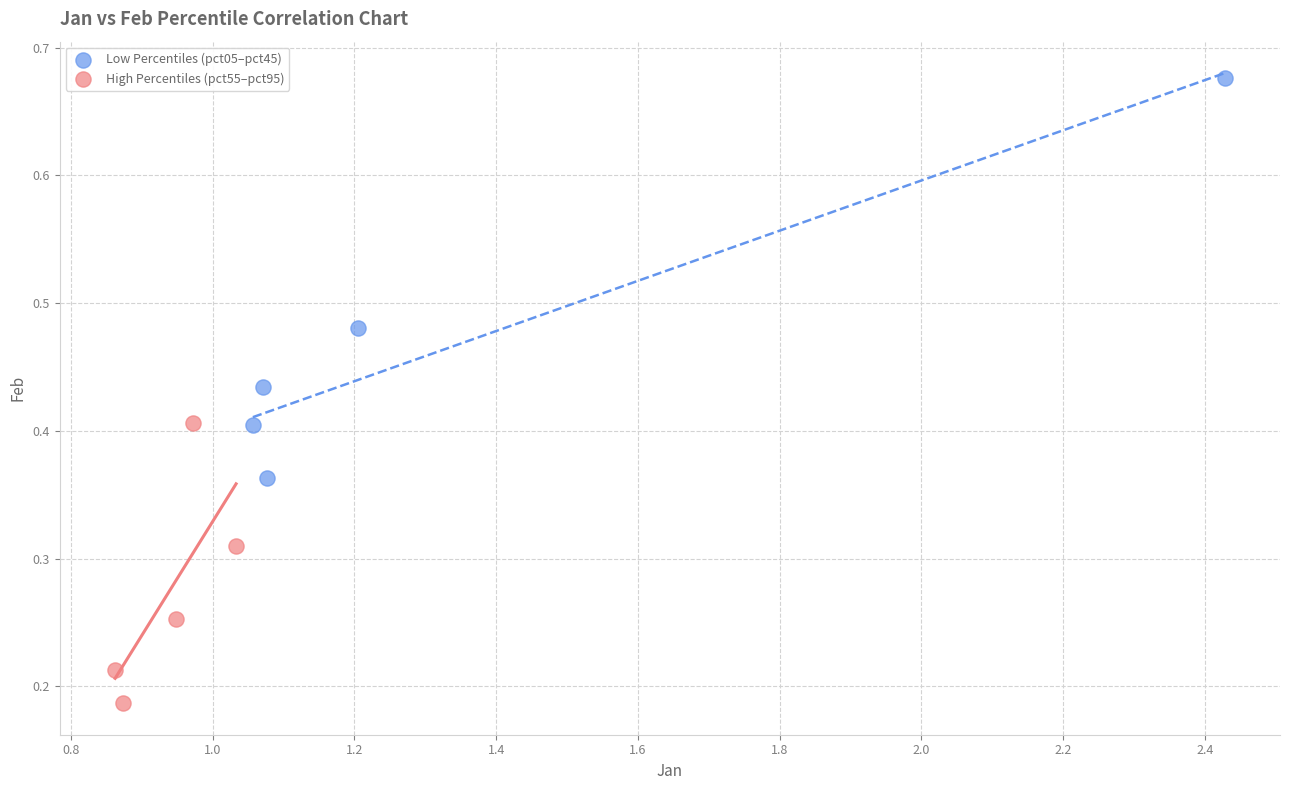

Which series has the largest Y range (max minus min)?

Low Percentiles (pct05–pct45)